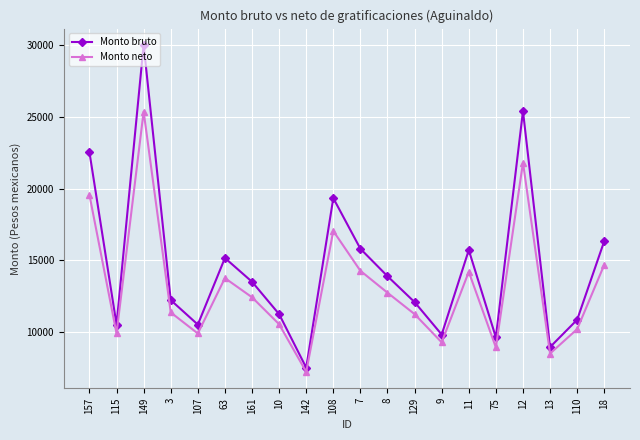

The value of Monto bruto at 8 is 23350.4. True or false?

False